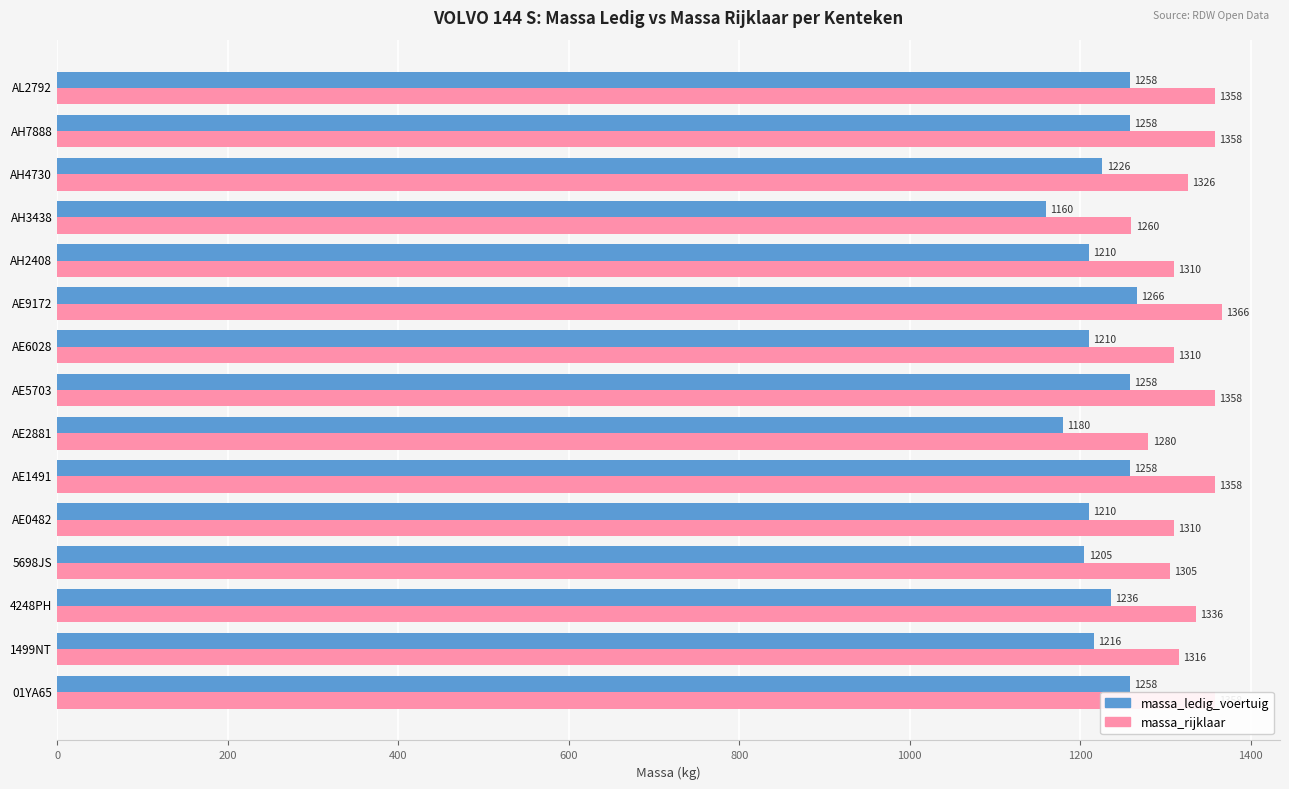

Is it true that massa_ledig_voertuig equals 672 at AE6028?

False